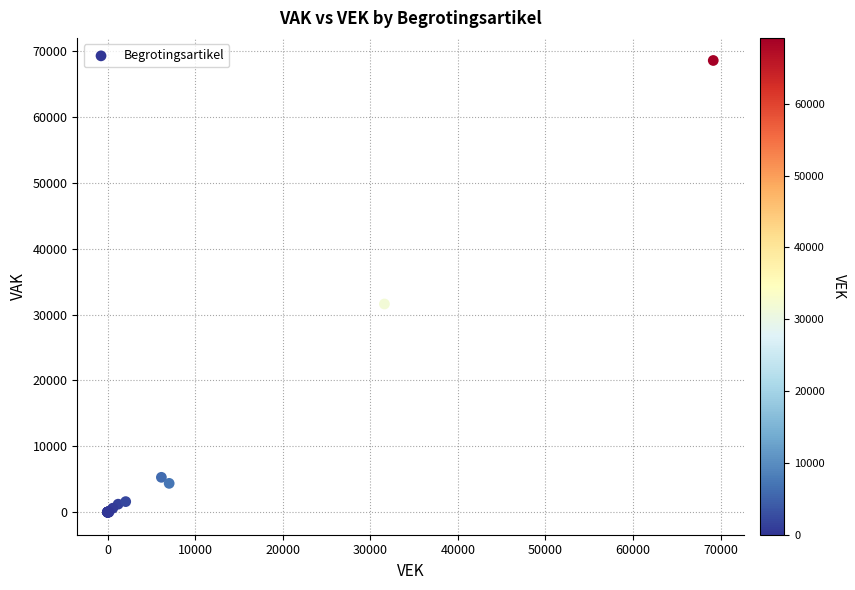

What Y value in the scatter plot is closest to 34301?

31617